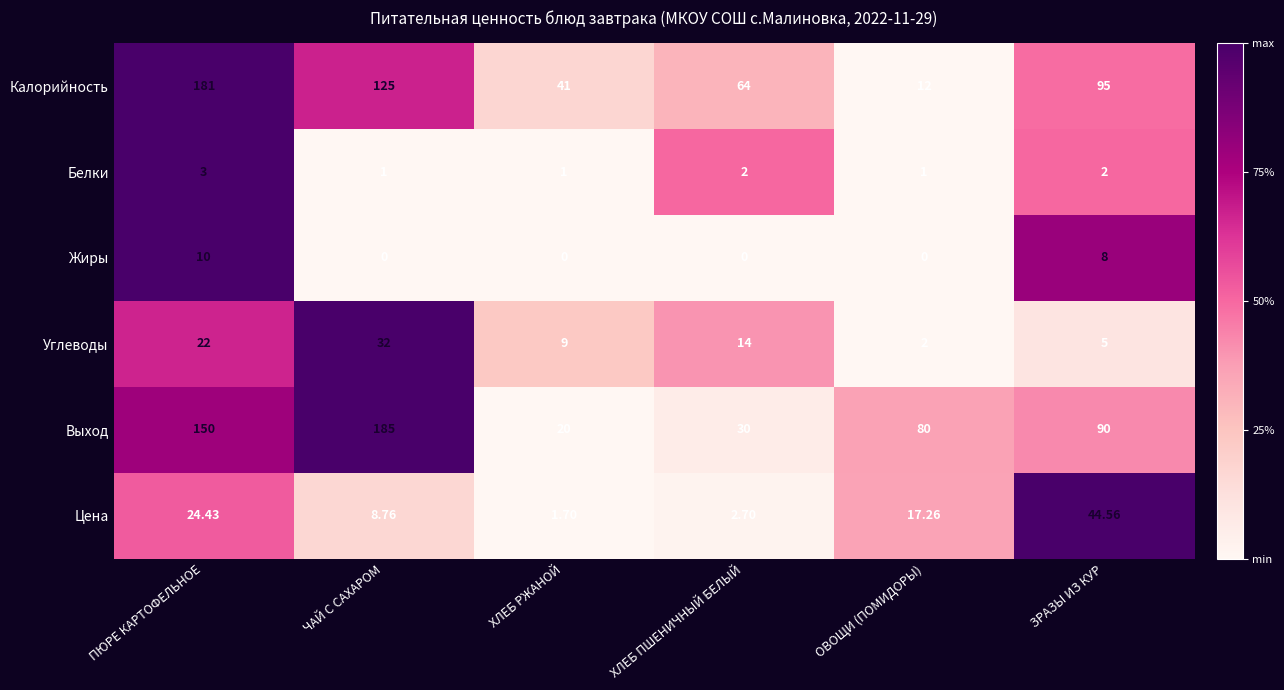

List the labels in order of Калорийность value, largest first.

ПЮРЕ КАРТОФЕЛЬНОЕ, ЧАЙ С САХАРОМ, ЗРАЗЫ ИЗ КУР, ХЛЕБ ПШЕНИЧНЫЙ БЕЛЫЙ, ХЛЕБ РЖАНОЙ, ОВОЩИ (ПОМИДОРЫ)